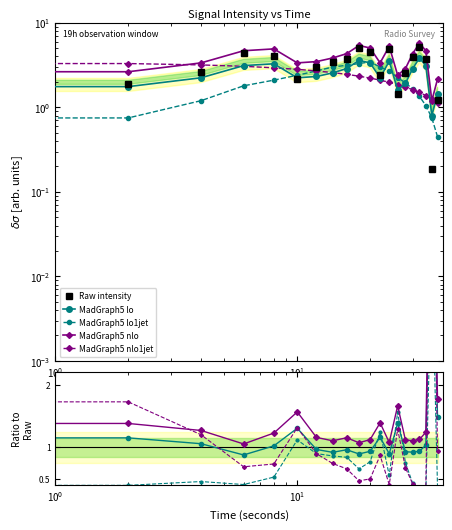

How many interior local peaks does the smoothed series have?

4